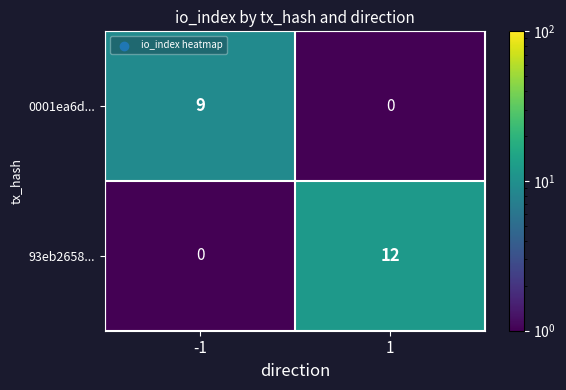

Reading left to right, what are all the values shown in this chart?

0001ea6d...: 9	0
93eb2658...: 0	12